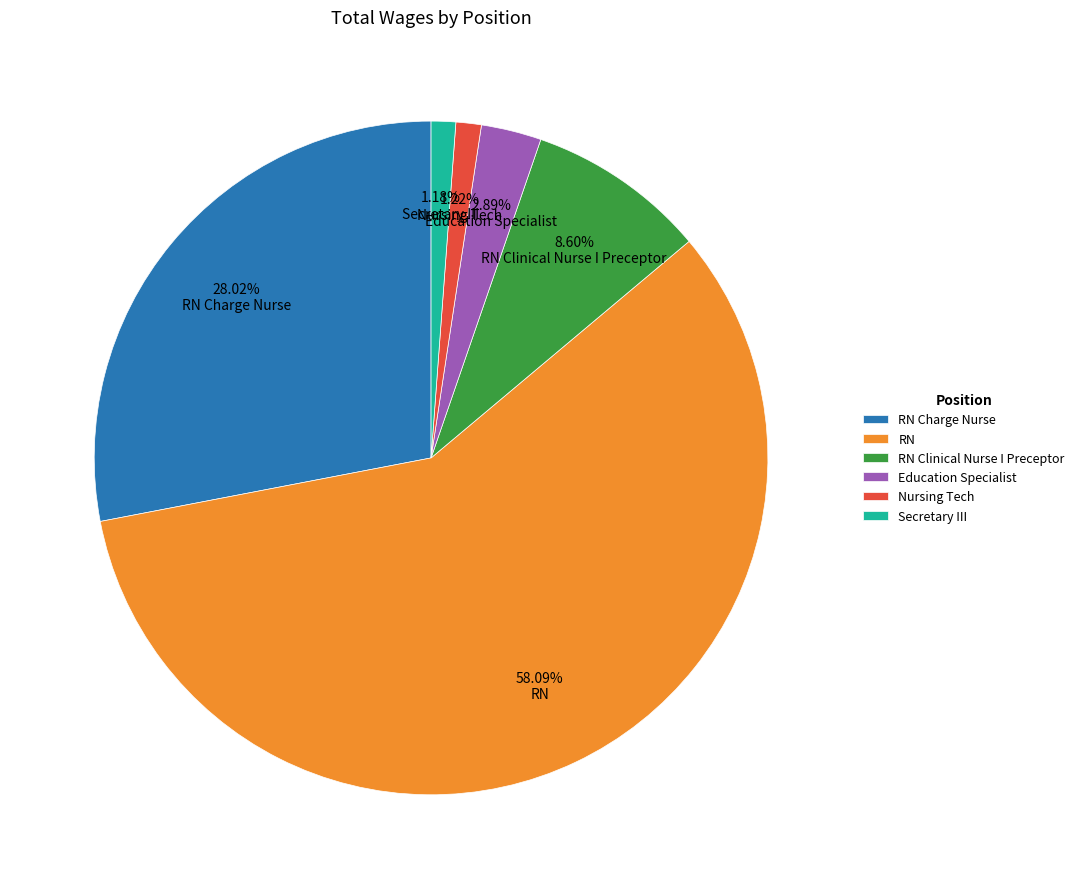

Which slice is the largest?

RN